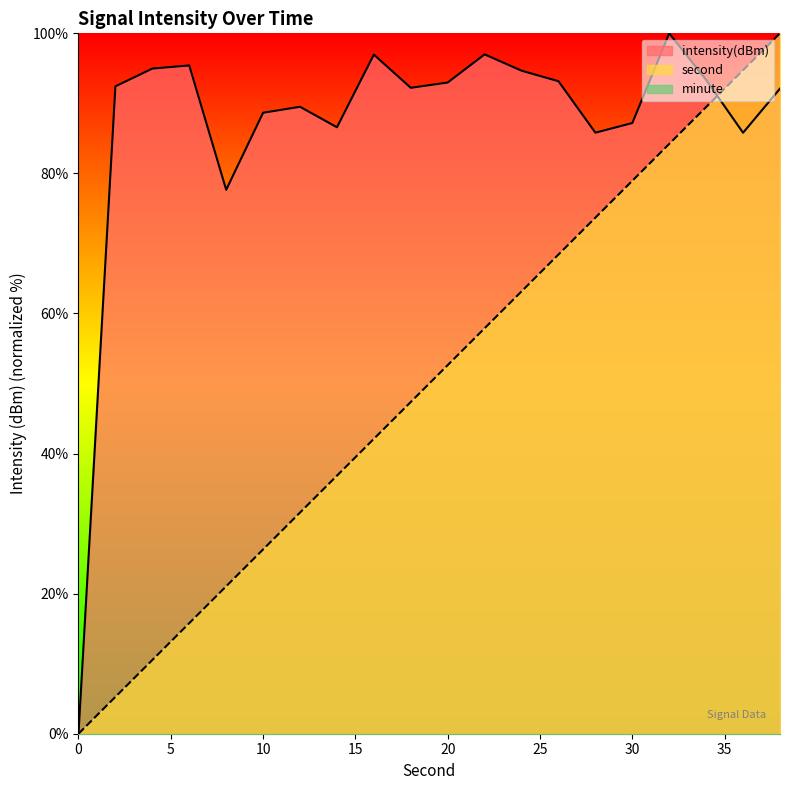

Where is intensity(dBm) nearest to the value 50?

8